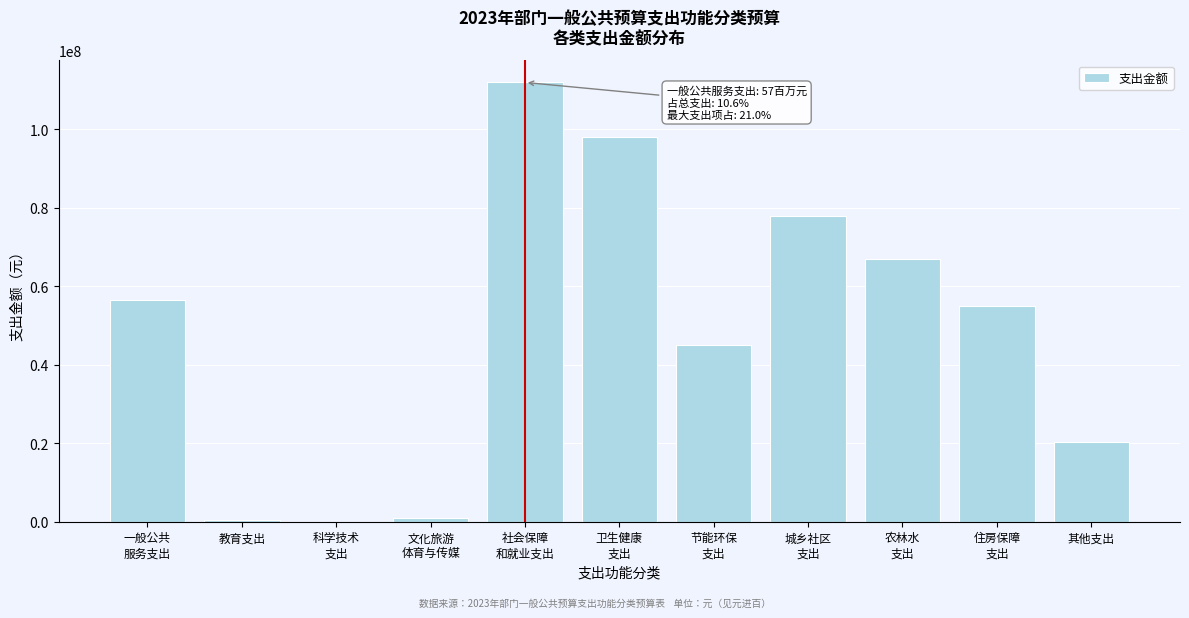

What is the maximum value shown in the chart?

112000000